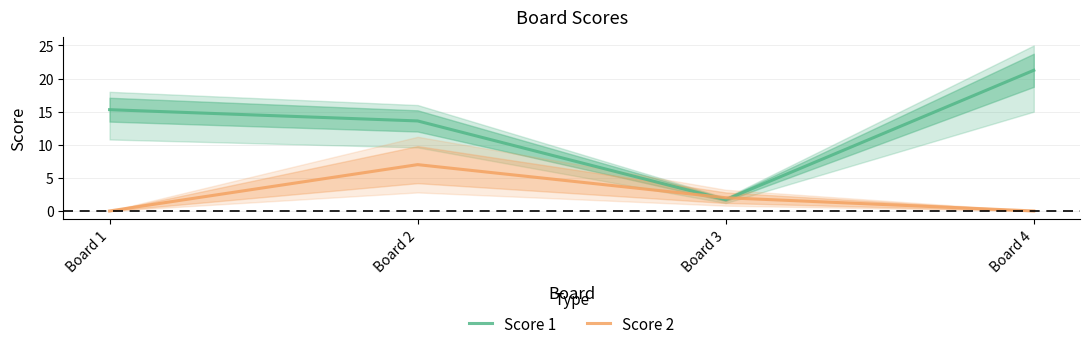

What is the sum of all Score 1 values?

51.9